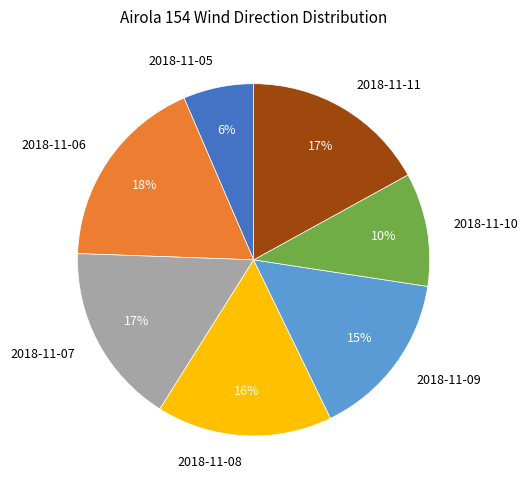

What is the largest slice in the pie chart?

2018-11-06